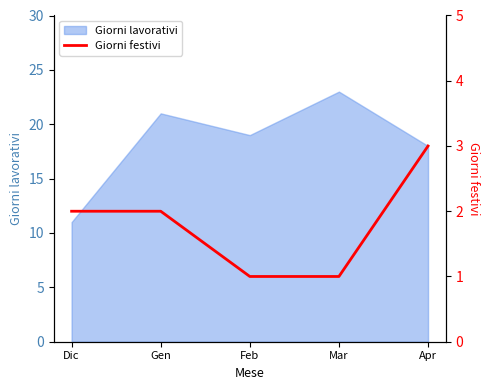

True or false: the data has more than 2 interior local peaks.

False